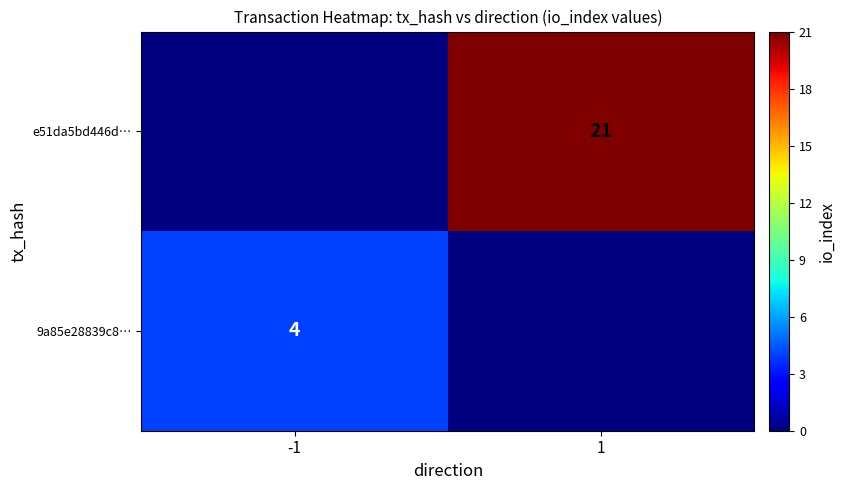

The value of 9a85e28839c8… at -1 is 2. True or false?

False